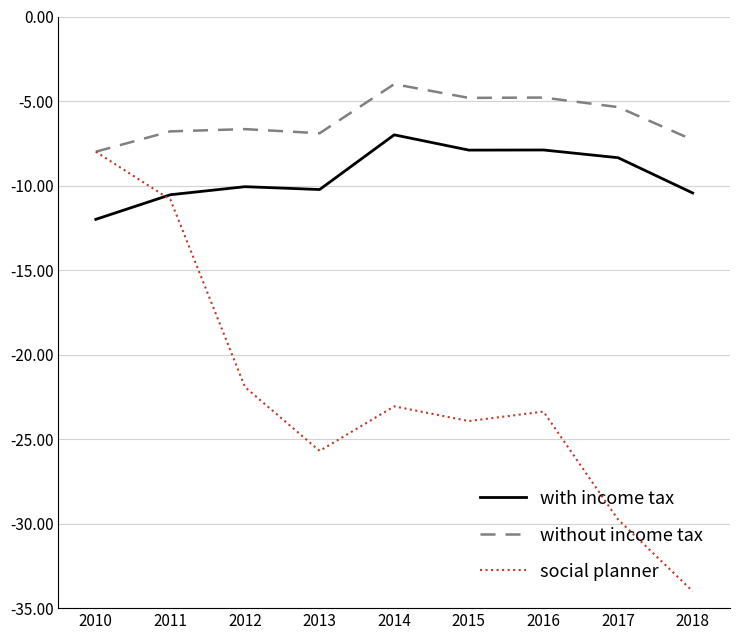

What is the total value across all series at 2017?

-43.5